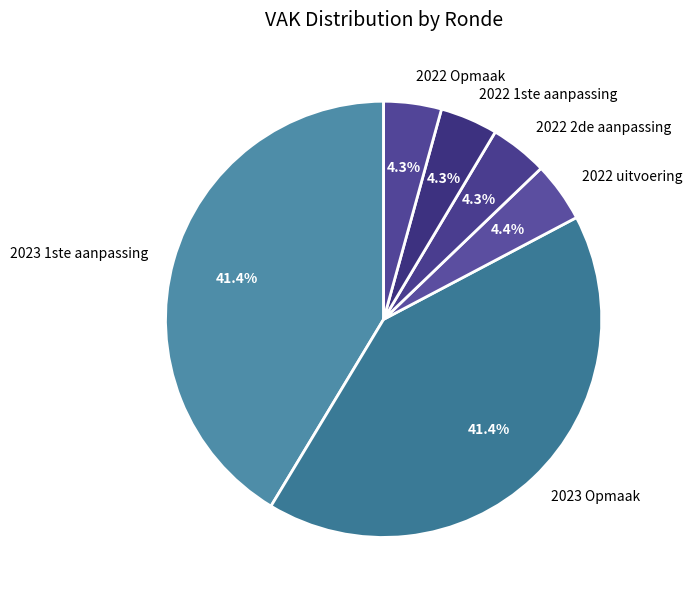

Does 2023 1ste aanpassing account for over 50% of the chart?

No